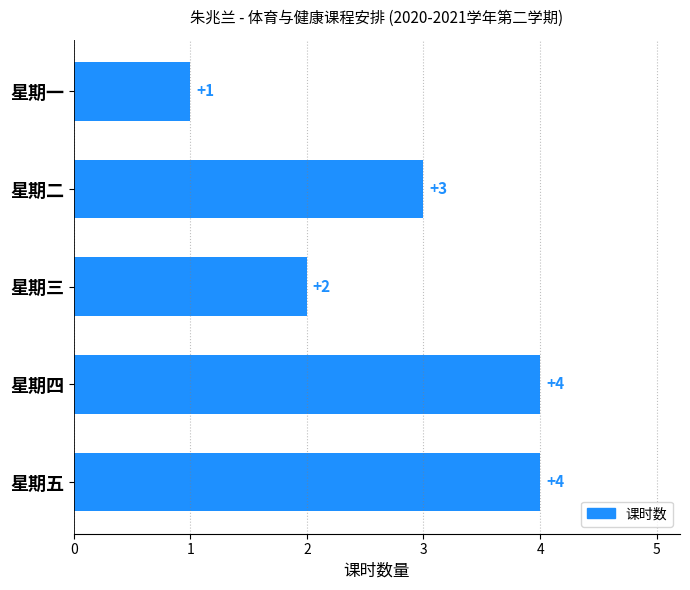

How many data points are less than 3?

2